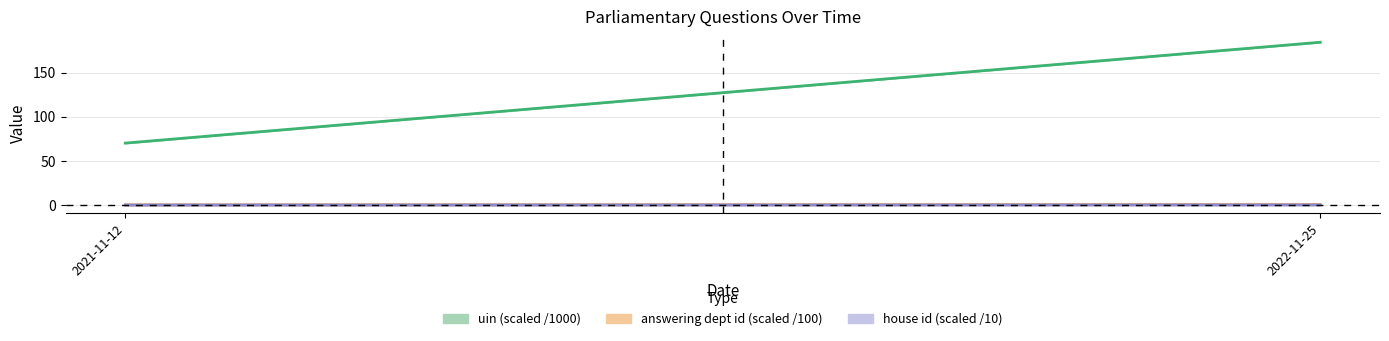

What is the average value of the answering dept id (scaled /100) series?

0.4